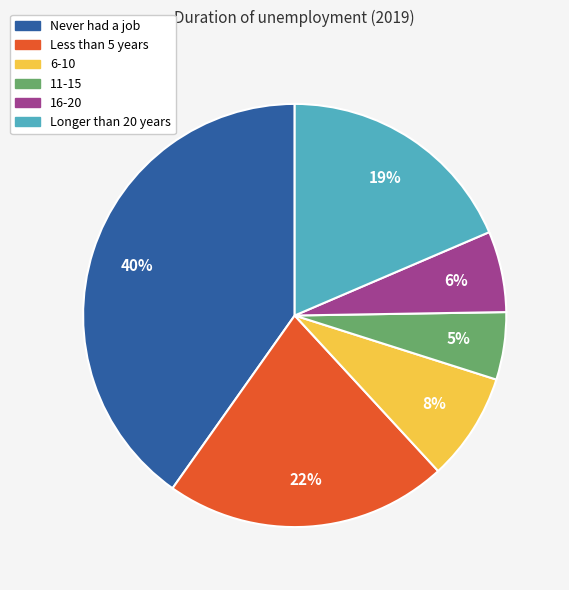

Which has a higher value, Less than 5 years or 16-20?

Less than 5 years